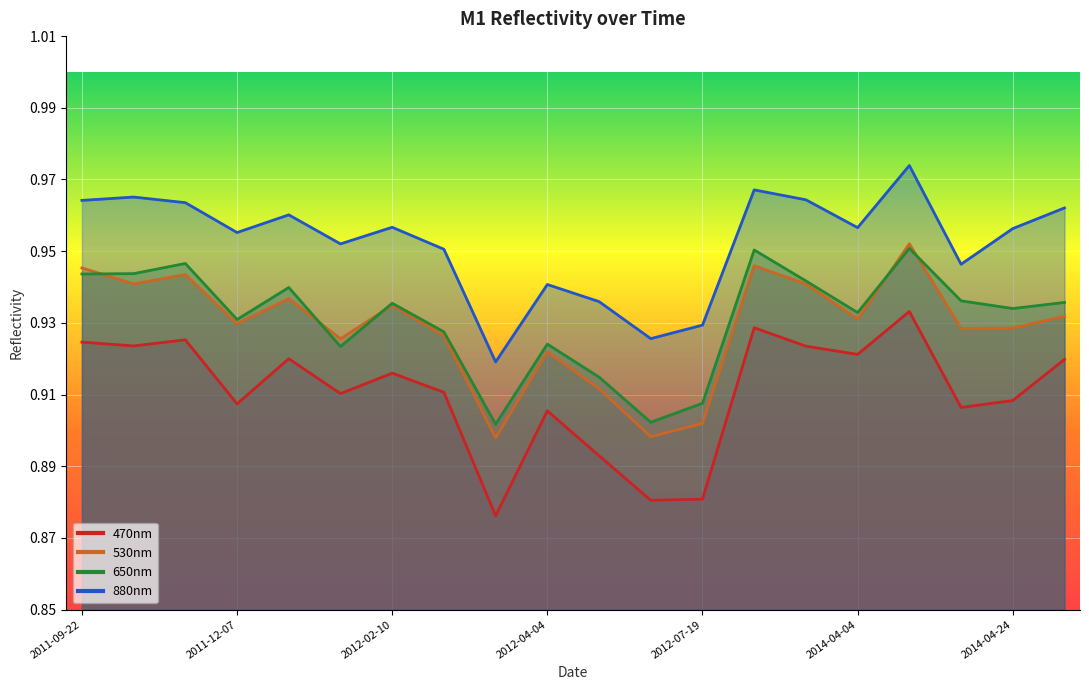

What is the label of the 1st point from the left?

2011-09-22